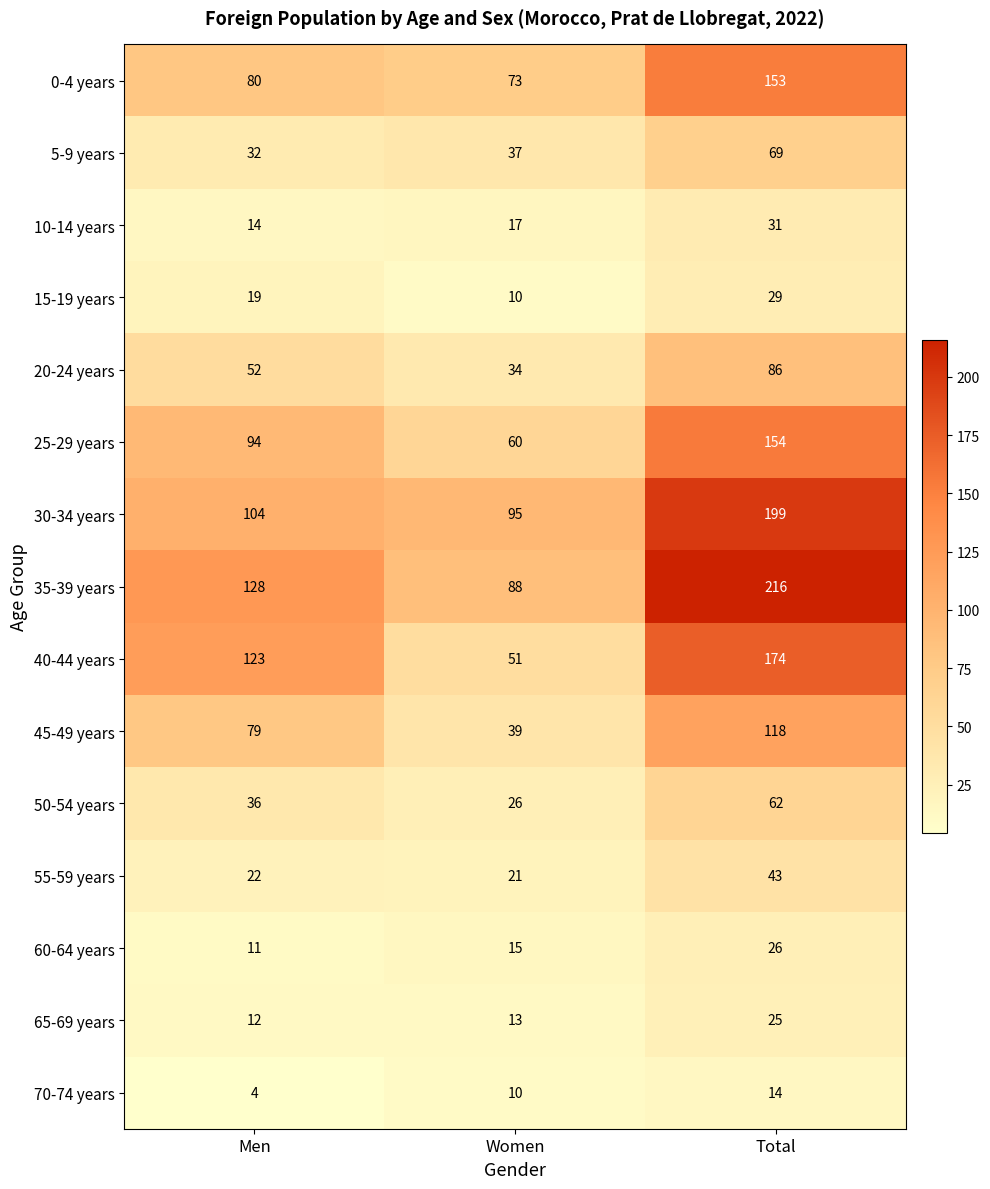

List the series in order of their peak value, highest first.

35-39 years, 30-34 years, 40-44 years, 25-29 years, 0-4 years, 45-49 years, 20-24 years, 5-9 years, 50-54 years, 55-59 years, 10-14 years, 15-19 years, 60-64 years, 65-69 years, 70-74 years